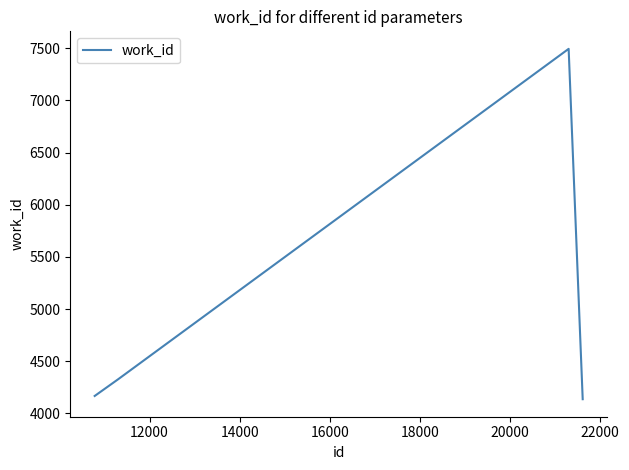

What is the minimum value shown in the chart?

4136